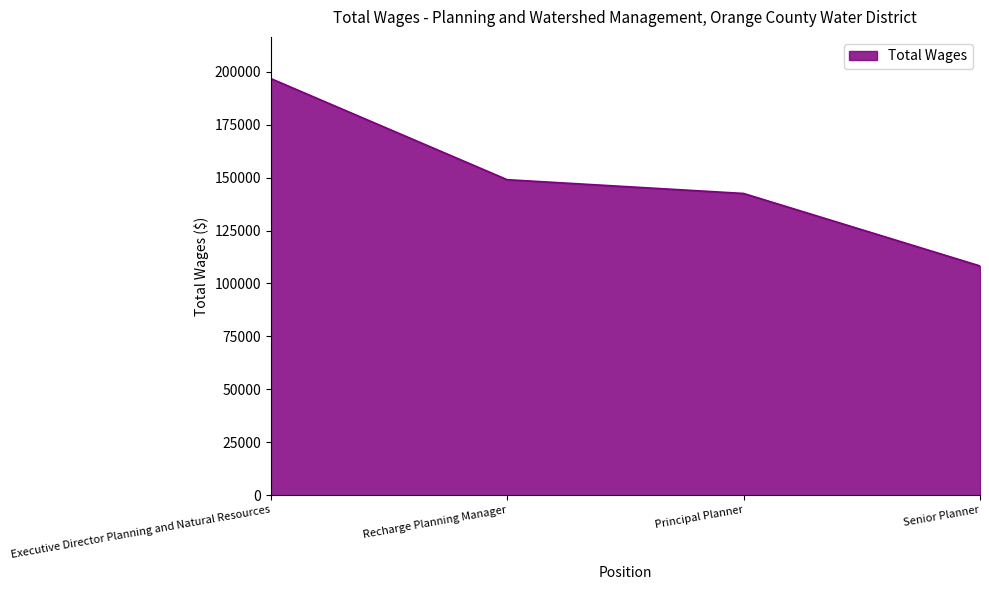

Is it true that the value at Recharge Planning Manager is 31993?

False